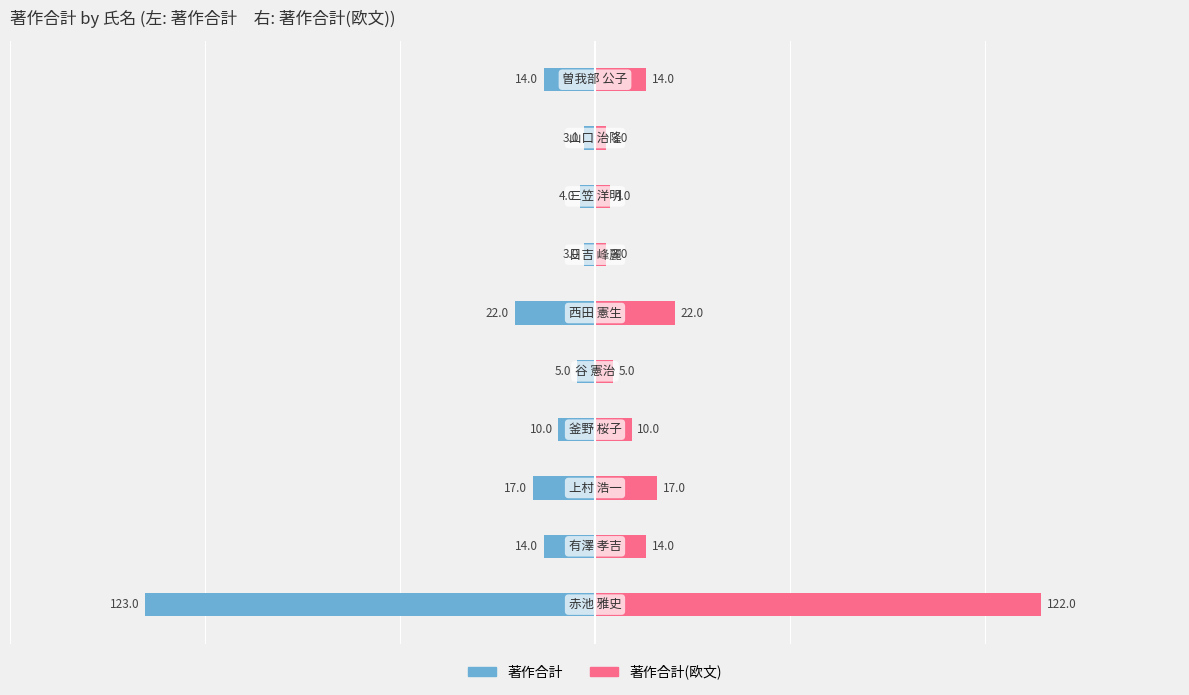

What is the sum of the 著作合計 values at 9 and 8?

-17